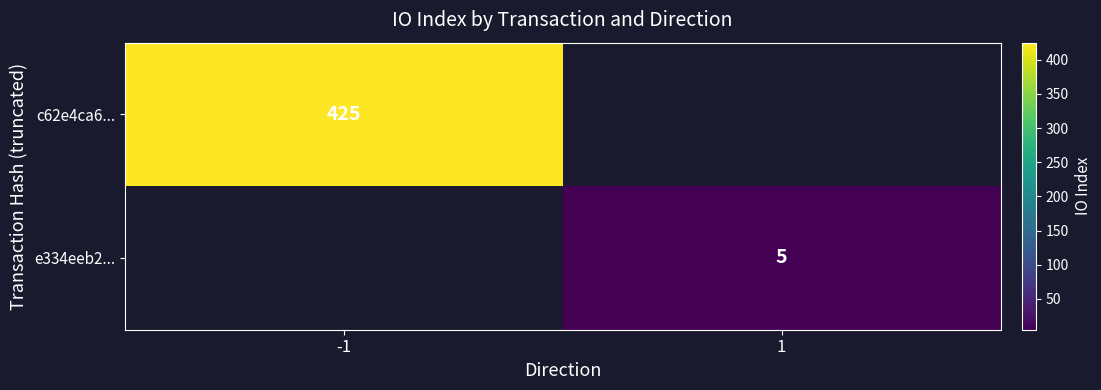

True or false: e334eeb2... has a value of 5 at 1.

True